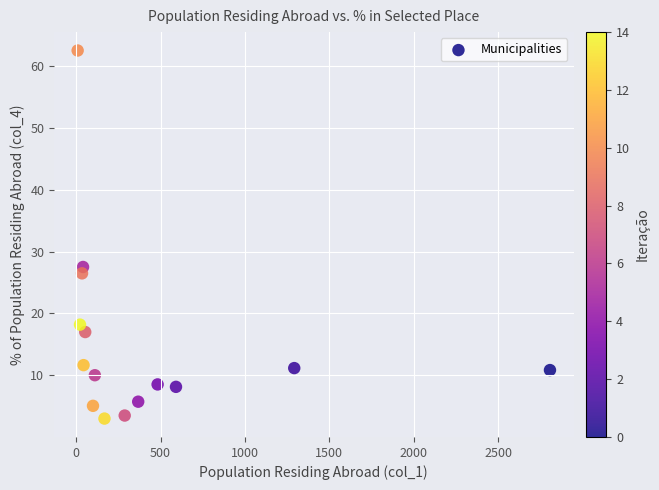

What Y value in the scatter plot is closest to 32?

27.5